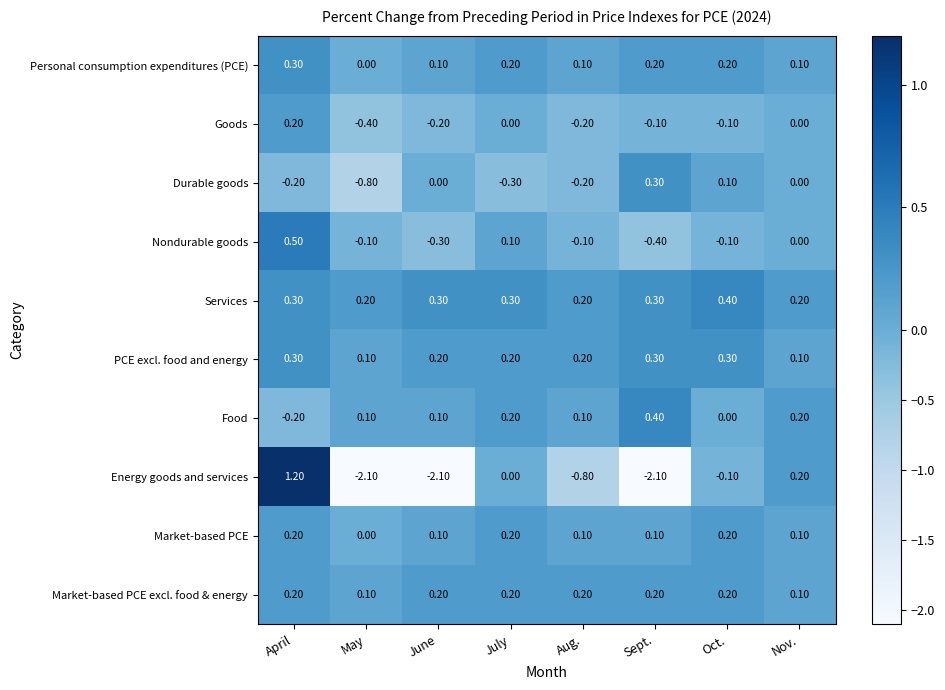

Which series has the largest total across all categories?

Services